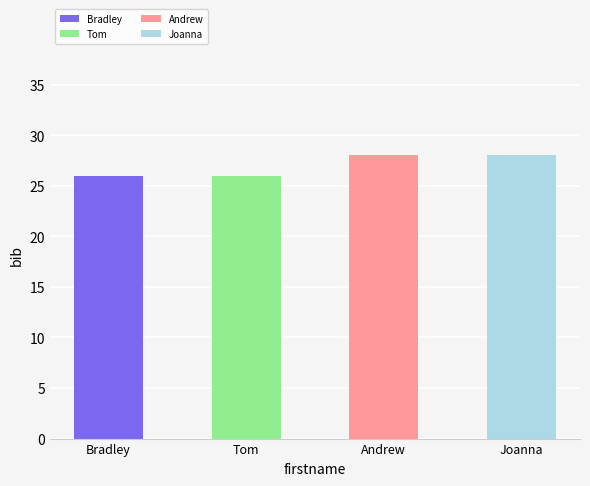

What is the sum of the values at Tom and Bradley?

52